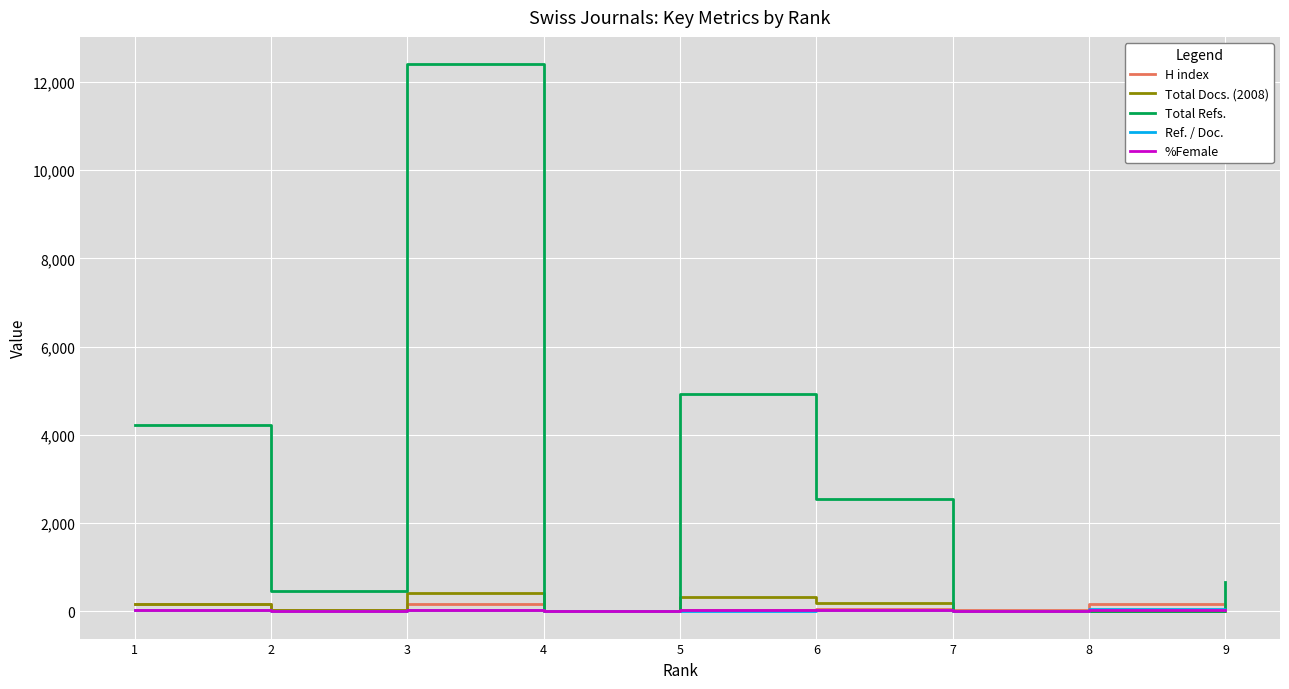

At which category is the sum across all series the highest?

3